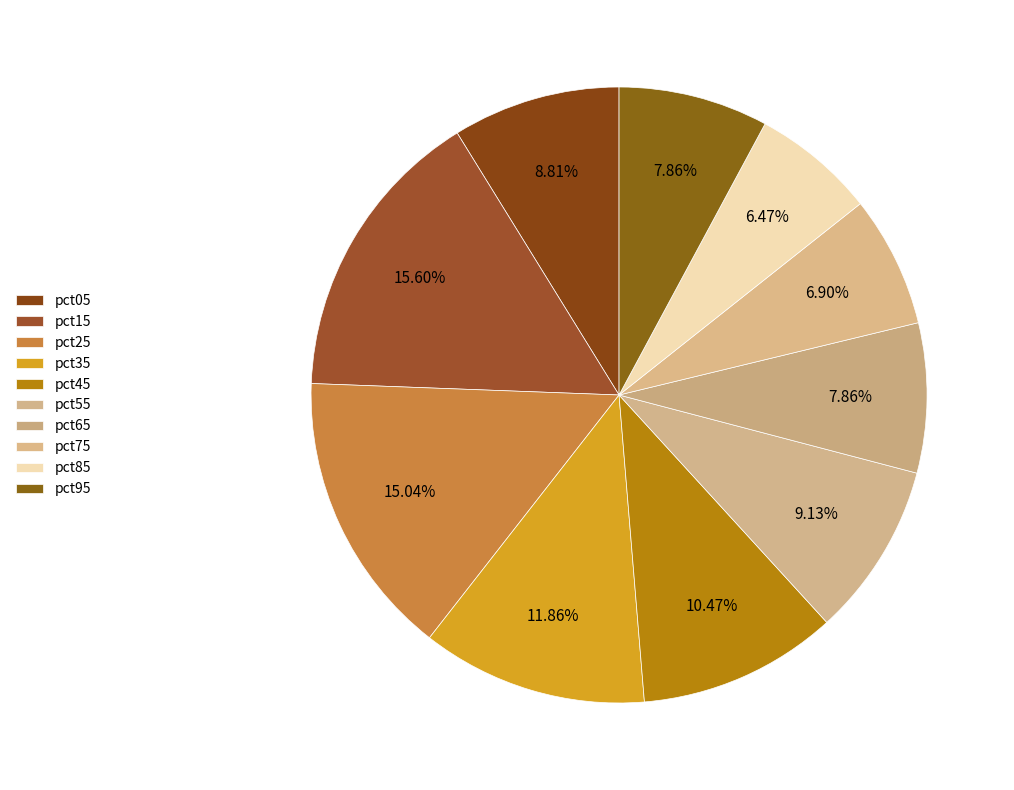

Between pct35 and pct55, which is larger?

pct35